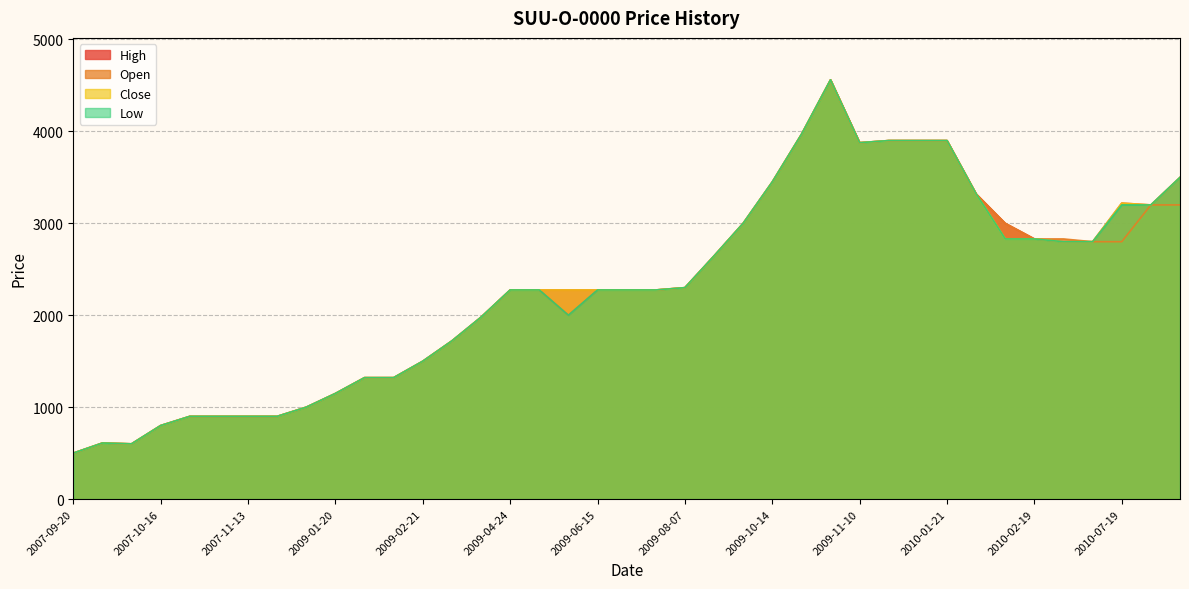

What is the average value of the Open series?

2281